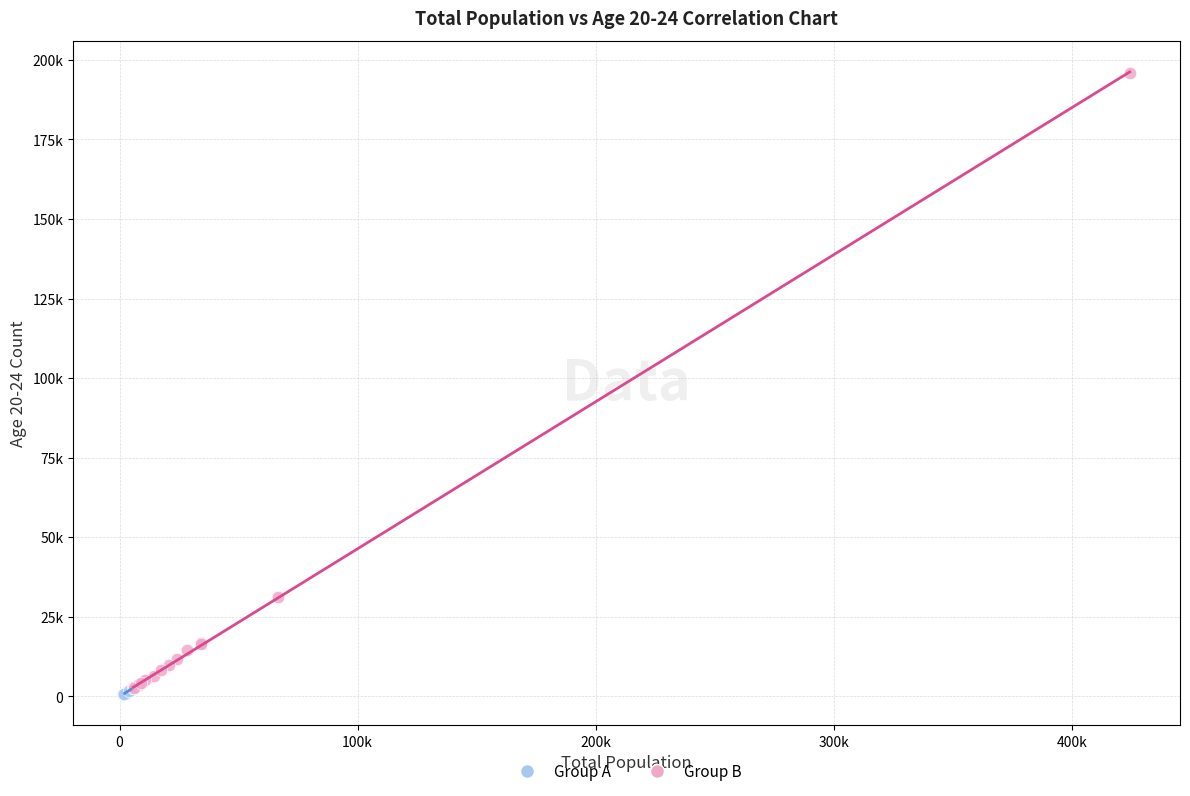

Which series has the largest Y range (max minus min)?

Group B